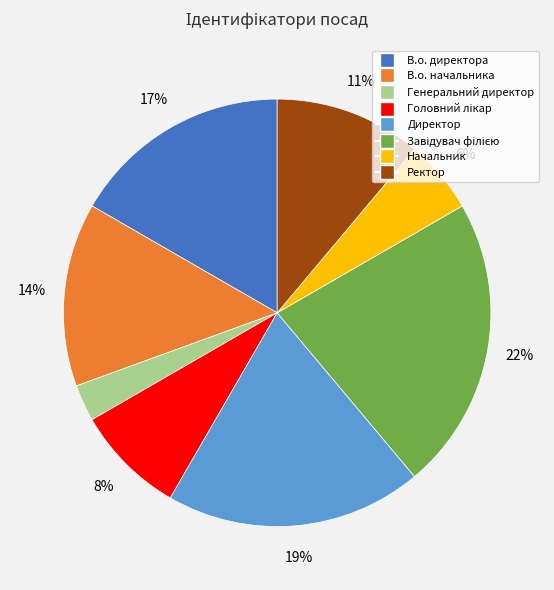

To the nearest percent, what portion does В.о. начальника represent?

14%